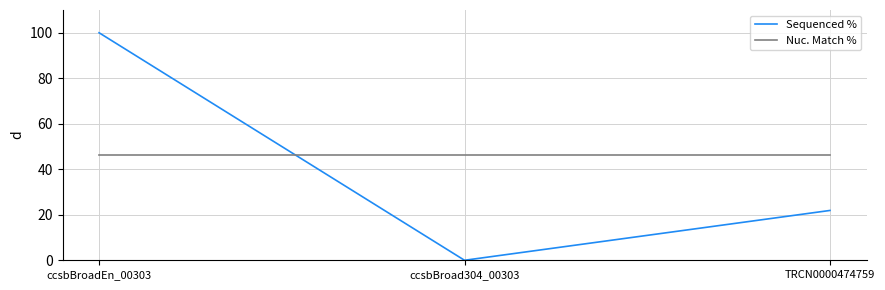

Rank the series at ccsbBroad304_00303 from lowest to highest value.

Sequenced %, Nuc. Match %